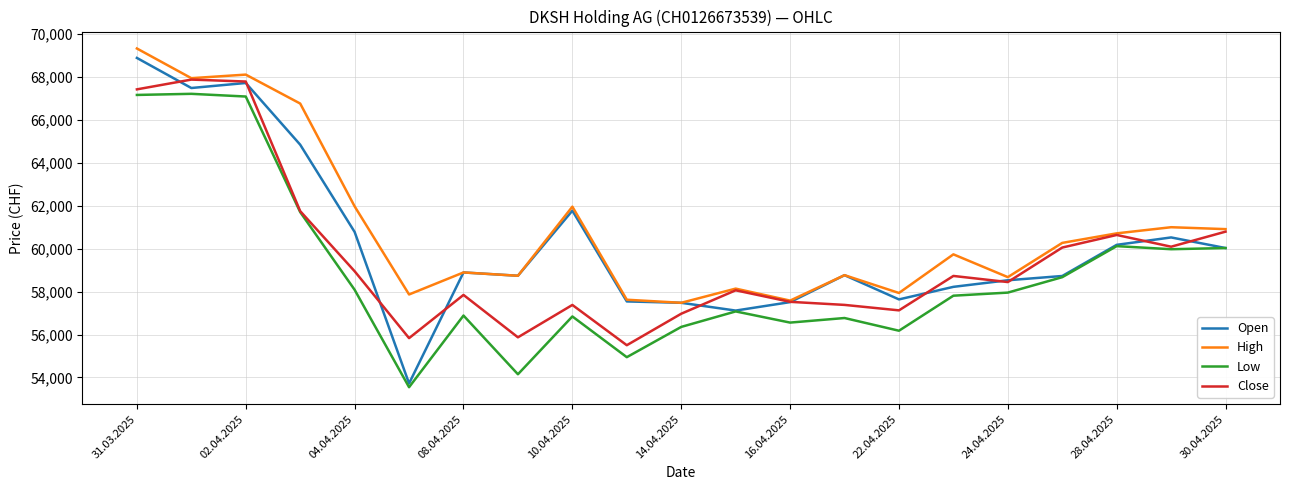

Which series has the widest spread of values?

Open